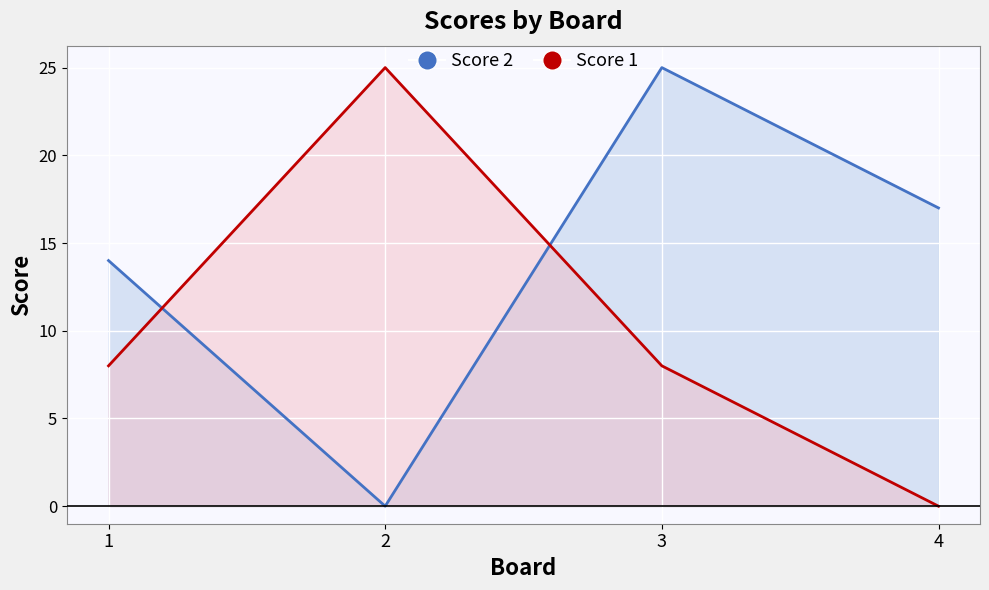

Read the Score 2 value at 1, to the nearest 10.

10